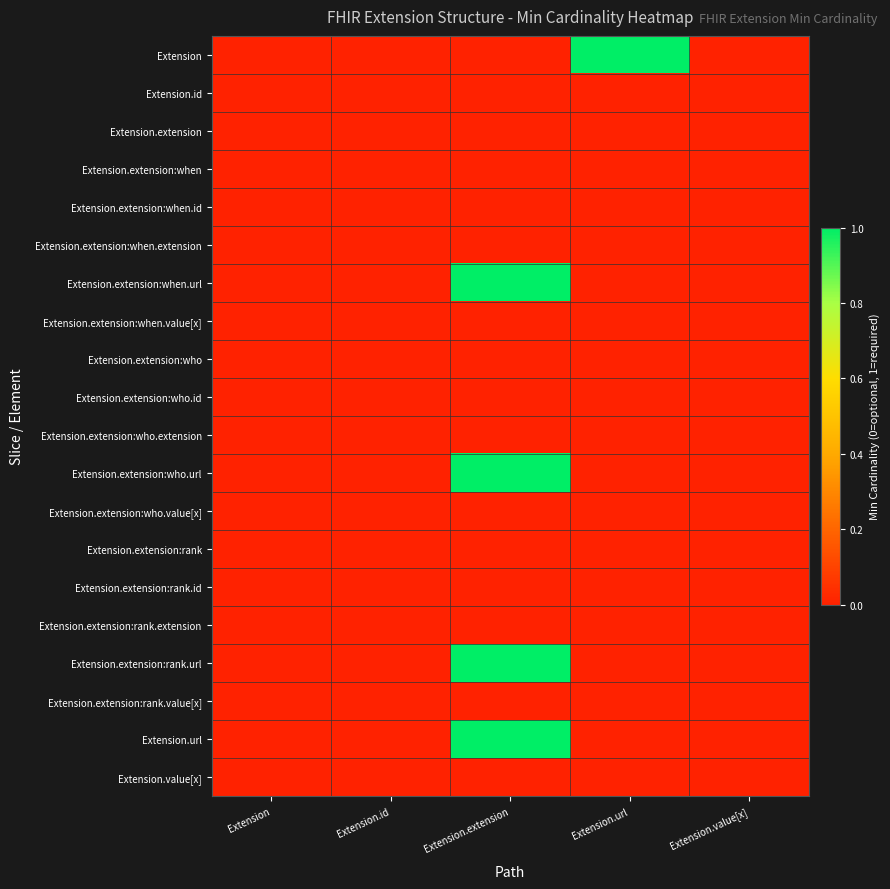

How many series are shown in this chart?

20